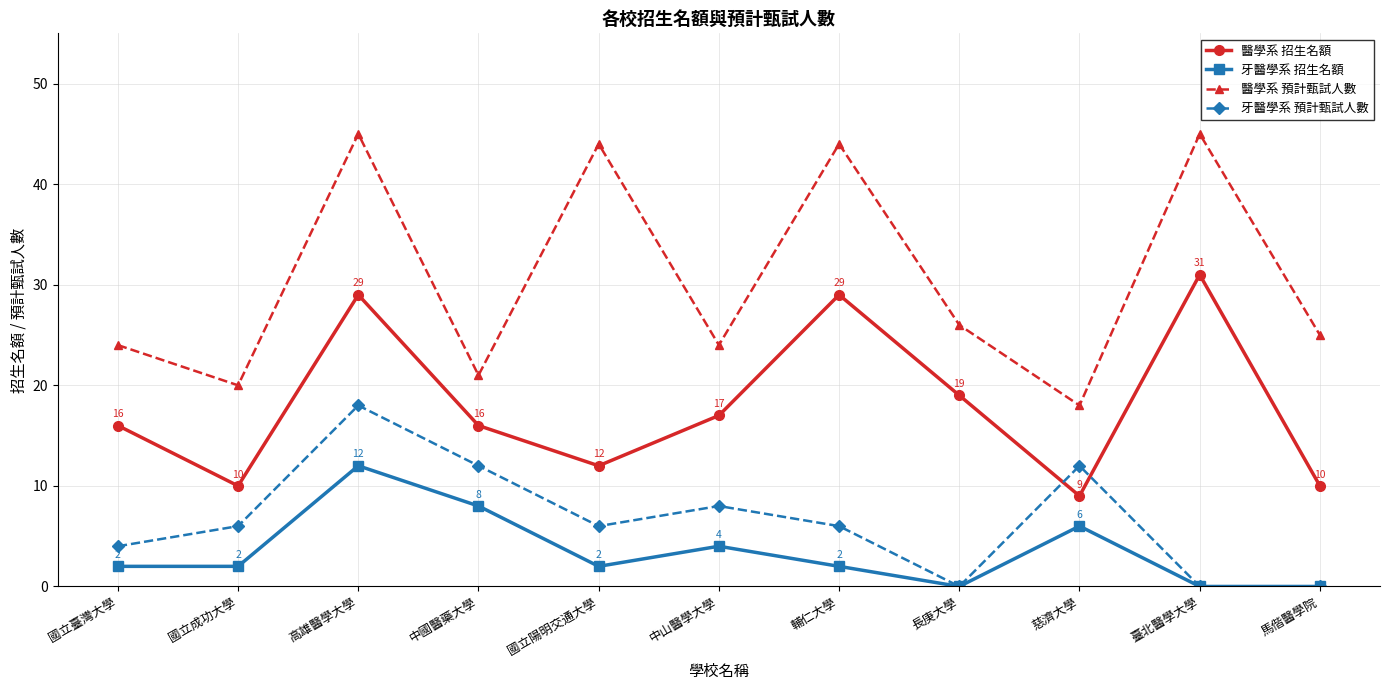

Where is the first local maximum for 牙醫學系 預計甄試人數?

高雄醫學大學